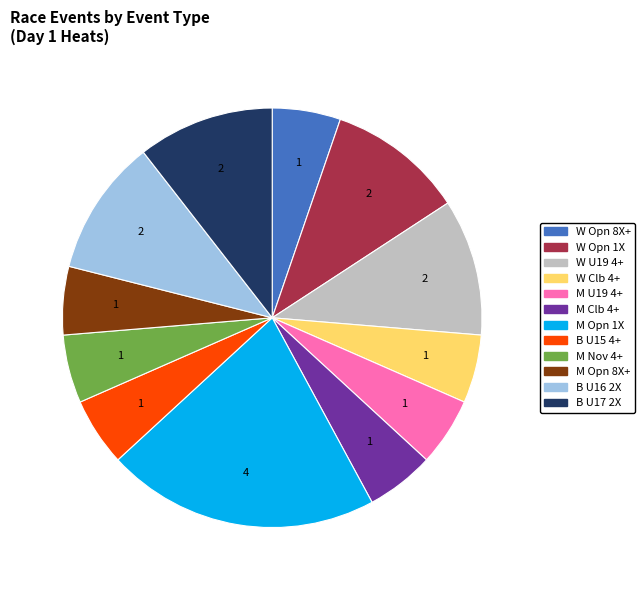

Approximately how many times larger is the value at M Opn 8X+ compared to M U19 4+?

1.0